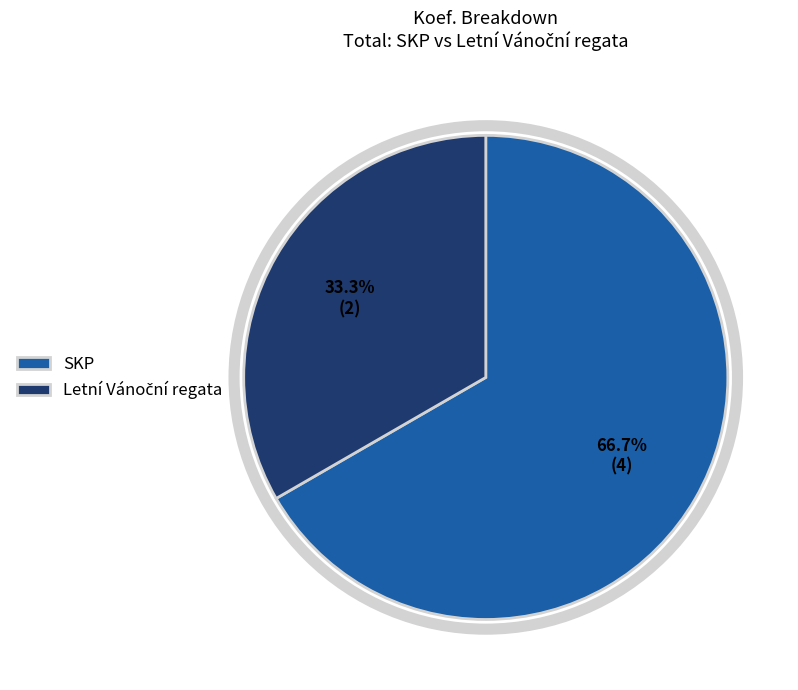

Which category has the biggest portion of the pie?

SKP